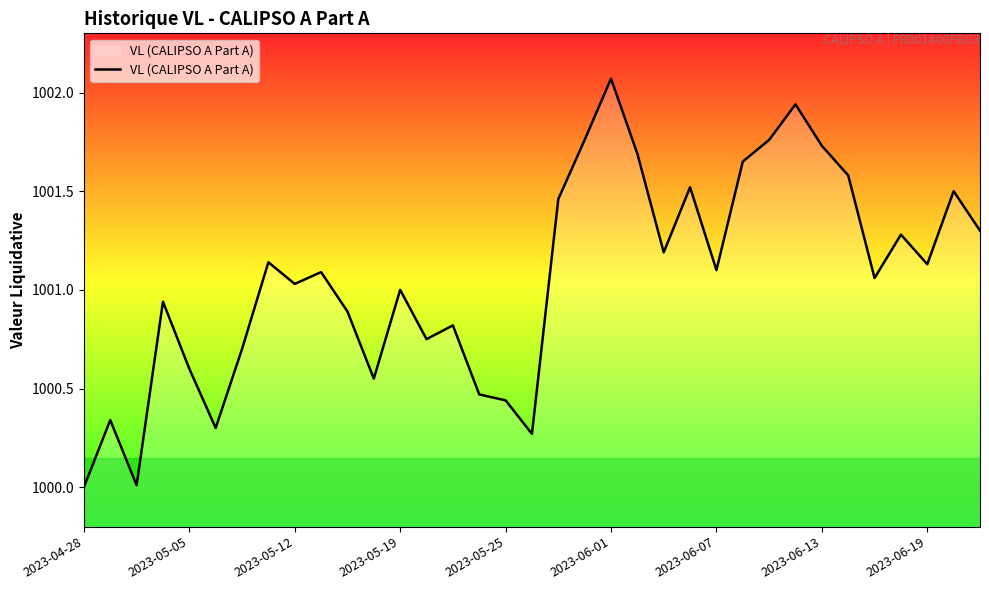

What is the difference between the maximum and minimum values?

2.1